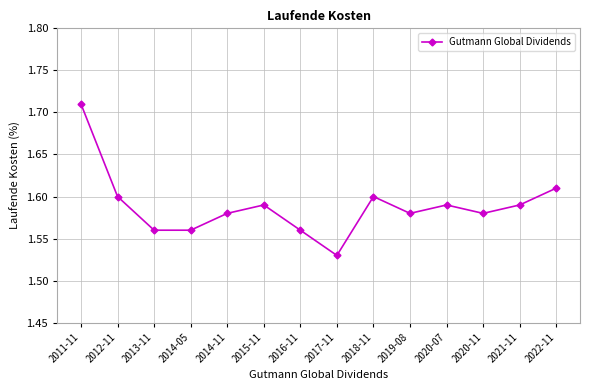

Is this an area chart (filled region under the line)?

No